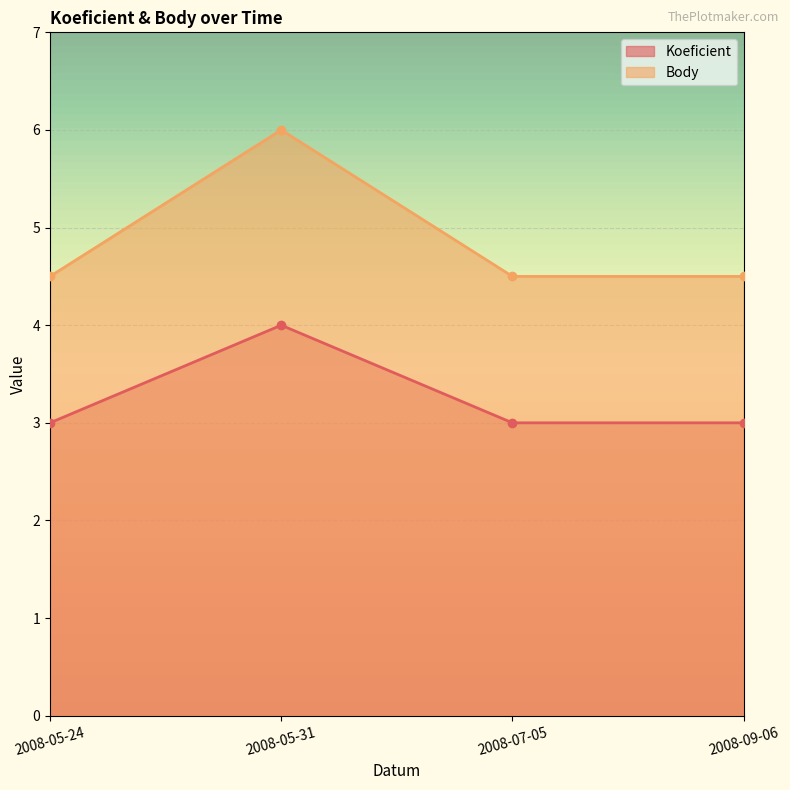

What is the difference between the maximum and minimum values in the Body series?

1.5